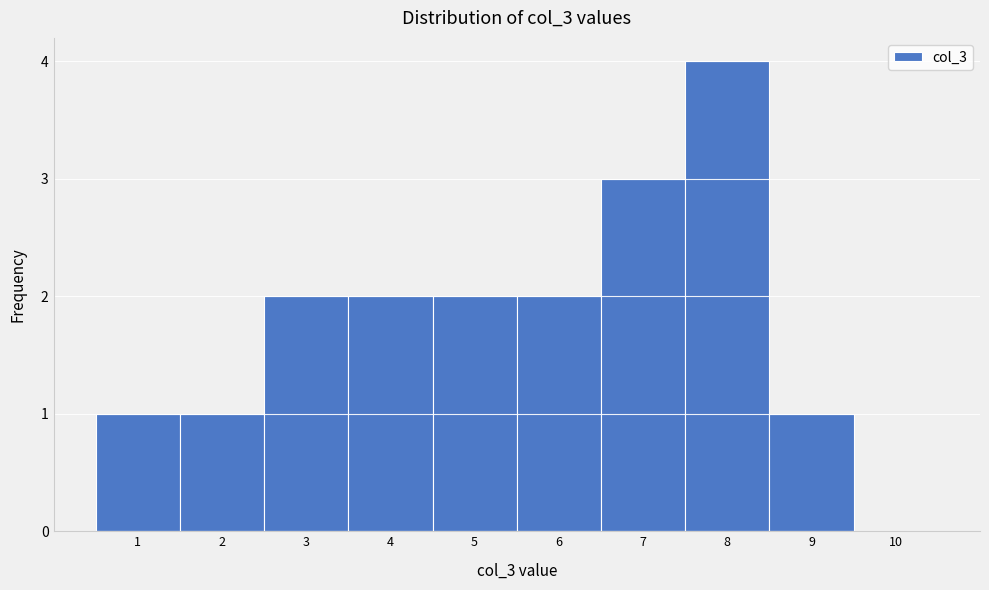

Reading left to right, transcribe this chart: for each bar, give the range it covers on the x-axis and its height. The values are not printed on the chart, so give them approximately, as read against the axis.

0.5 to 1.5: 1
1.5 to 2.5: 1
2.5 to 3.5: 2
3.5 to 4.5: 2
4.5 to 5.5: 2
5.5 to 6.5: 2
6.5 to 7.5: 3
7.5 to 8.5: 4
8.5 to 9.5: 1
9.5 to 10.5: 0